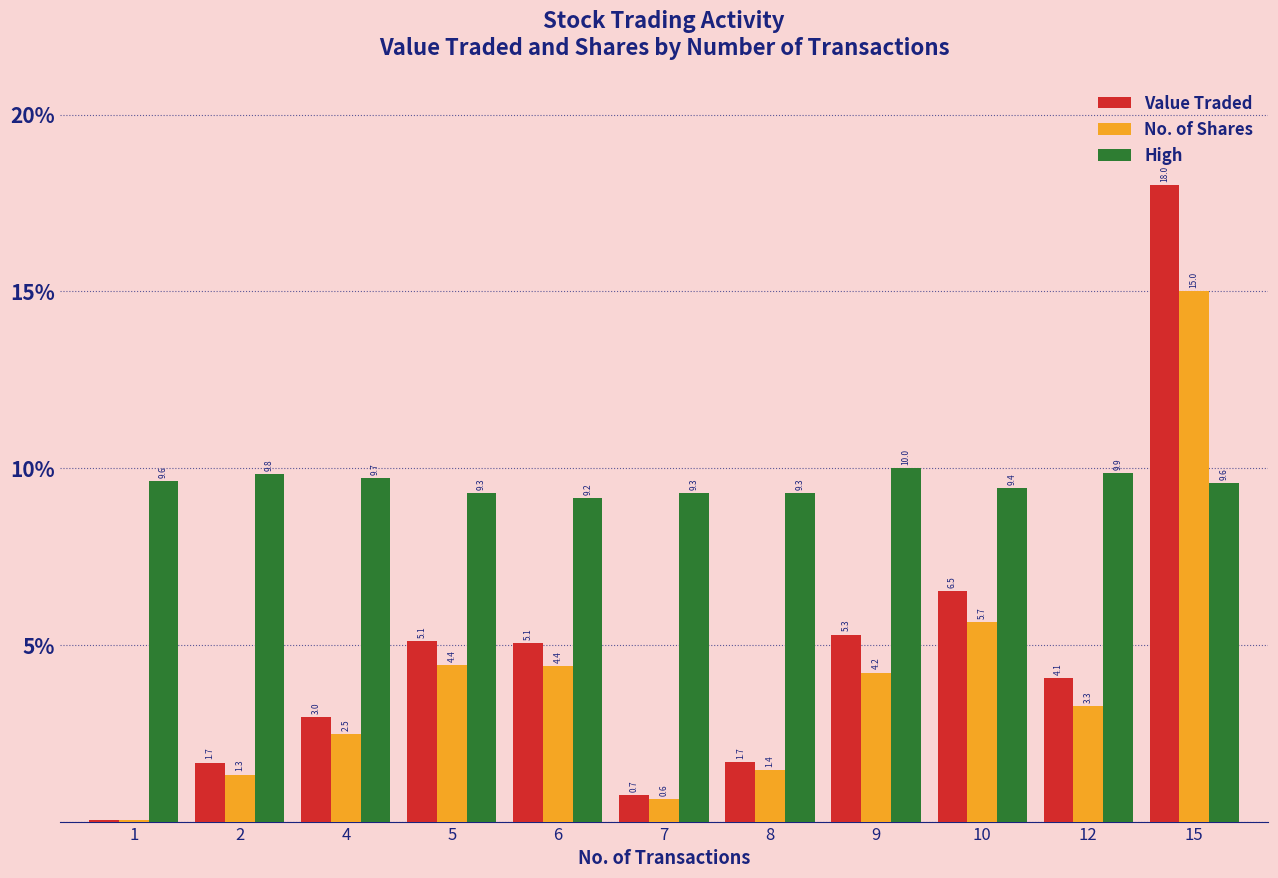

What is the sum of all High values?

105.1